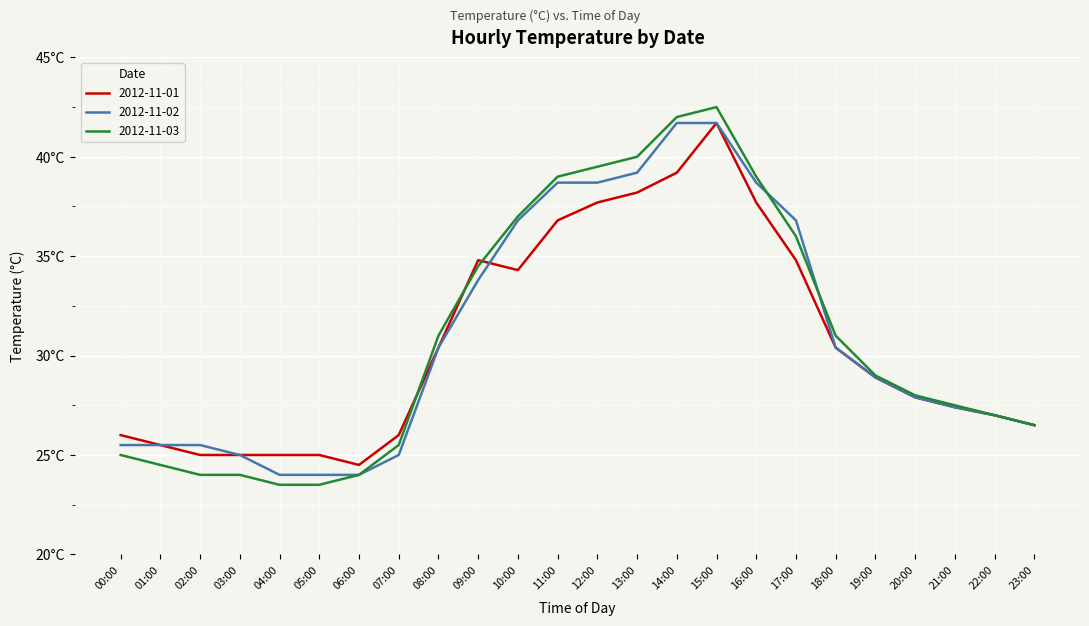

What is the label of the 22nd point from the left?

21:00